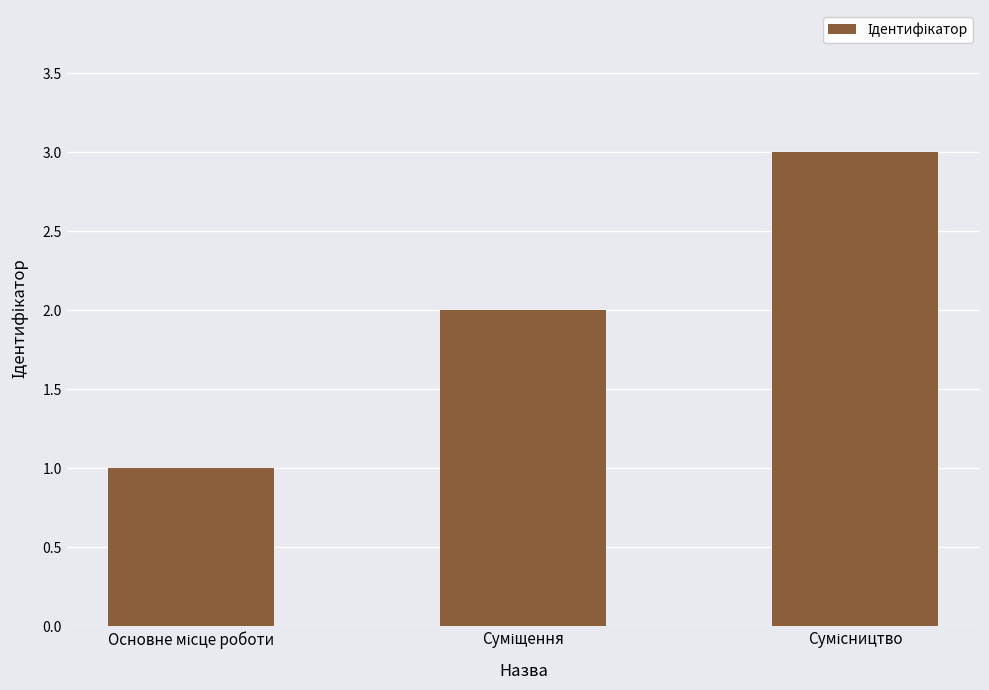

Are the bars horizontal?

No